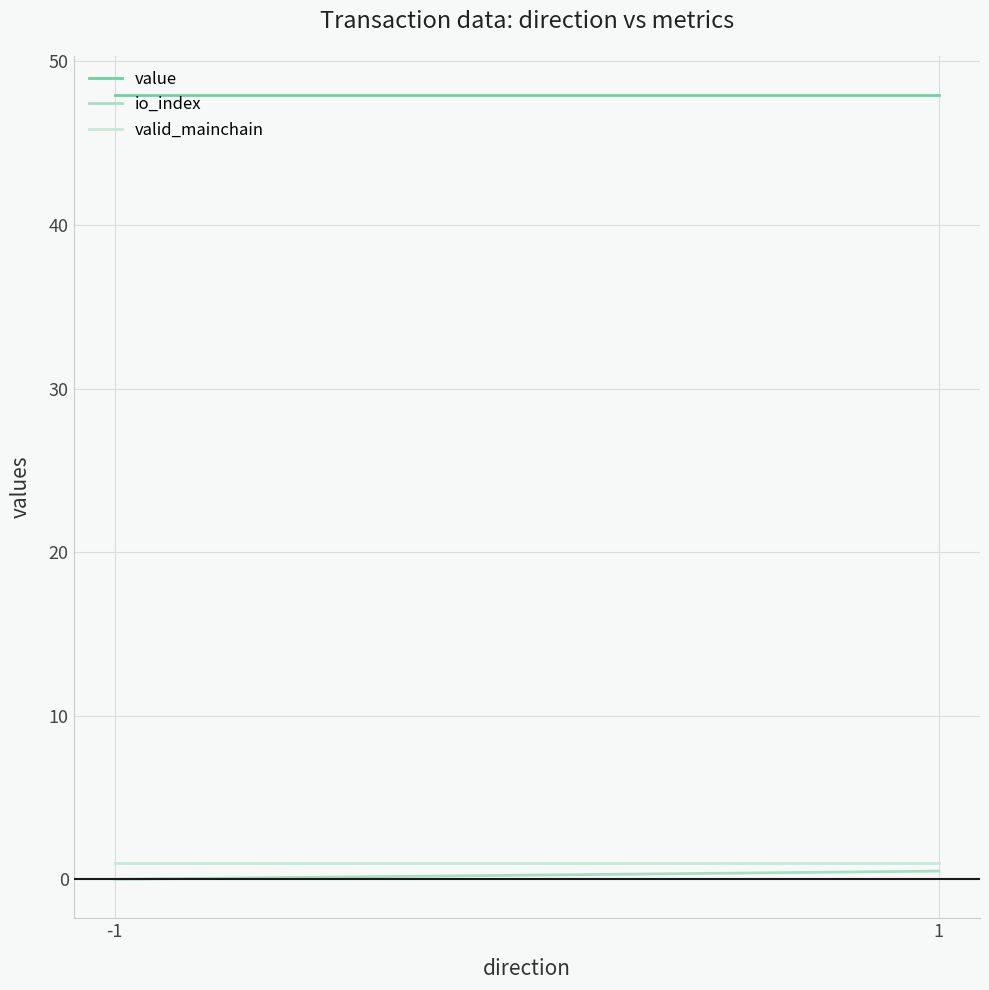

At which category is the sum across all series the highest?

1